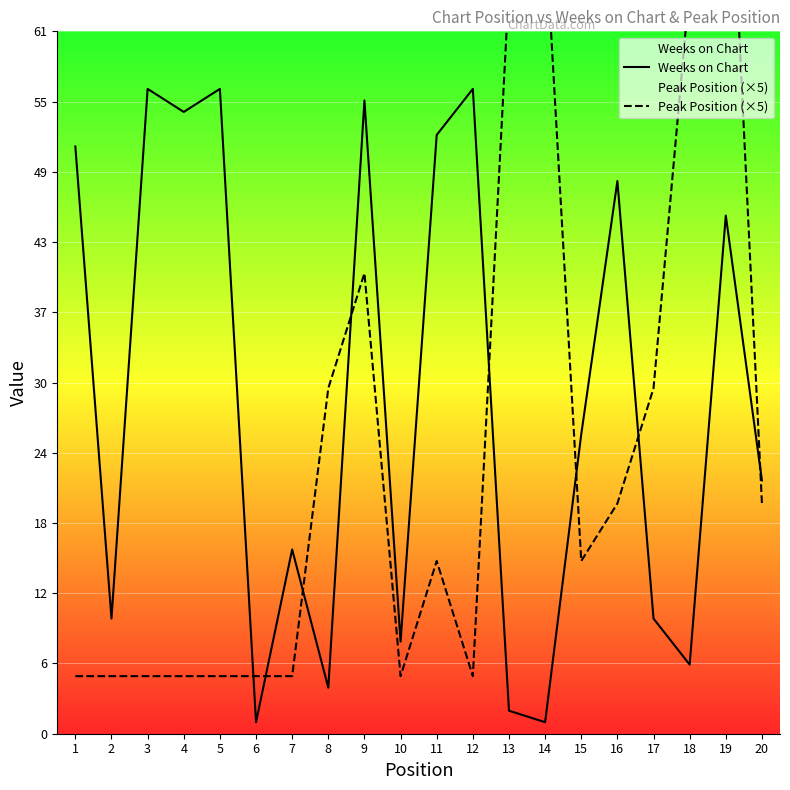

Which label corresponds to the smallest value in the chart?

6